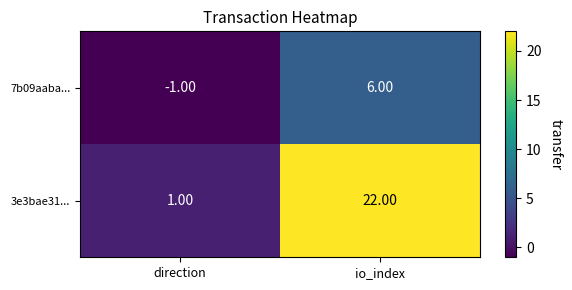

At which category is the sum across all series the highest?

io_index